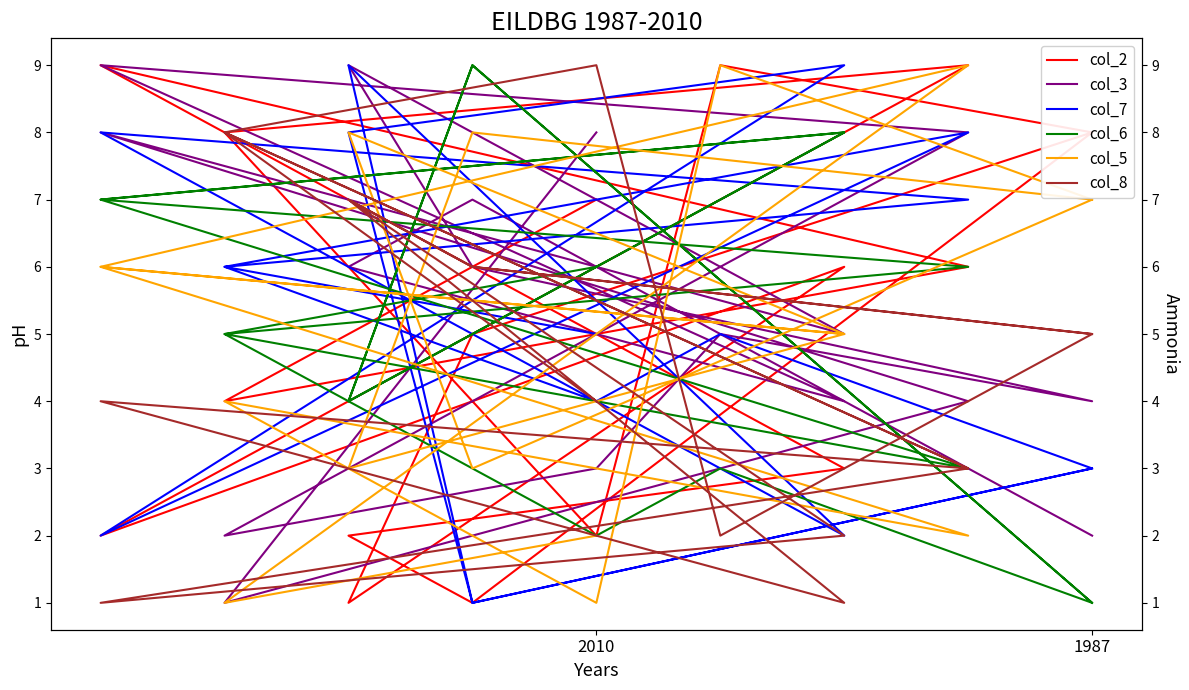

How many interior local valleys does the col_3 series have?

5